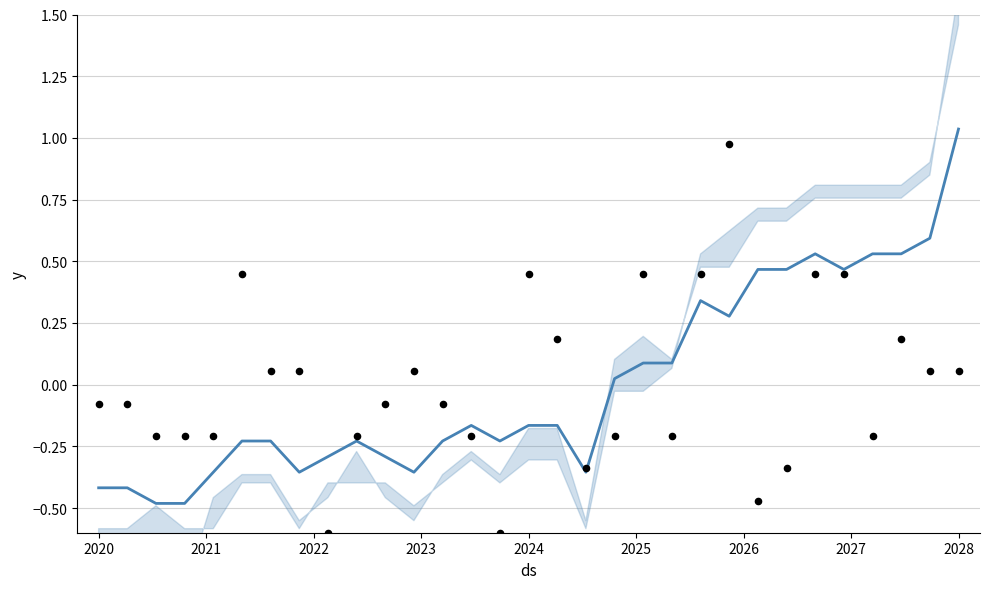

Which series has the largest total across all categories?

all_Value trend